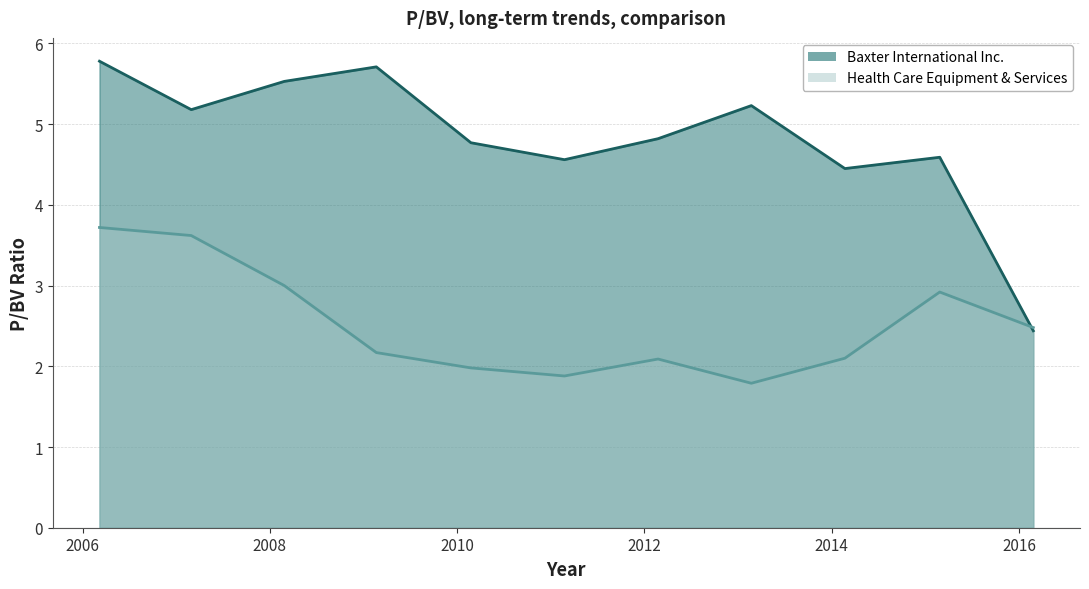

True or false: Health Care Equipment & Services has more than 2 interior local peaks.

False